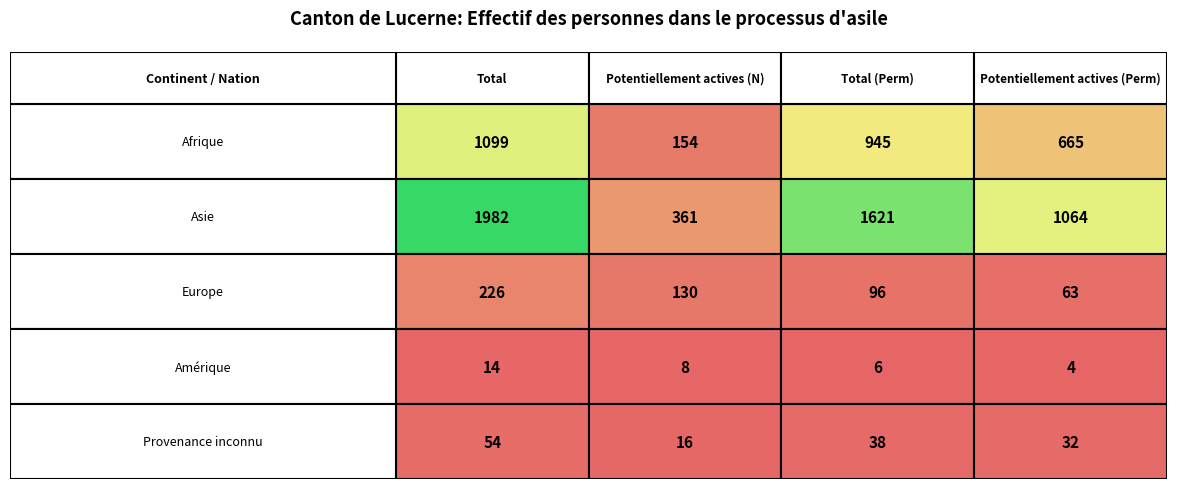

The value of Amérique at 0 is 14. True or false?

True